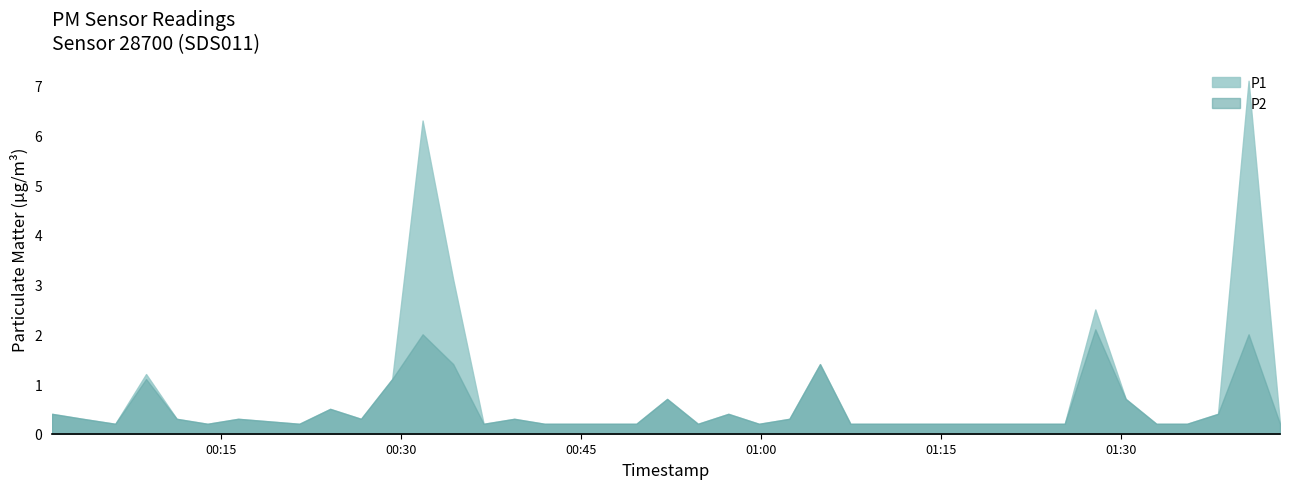

Between 2 and 6, which is larger?

6